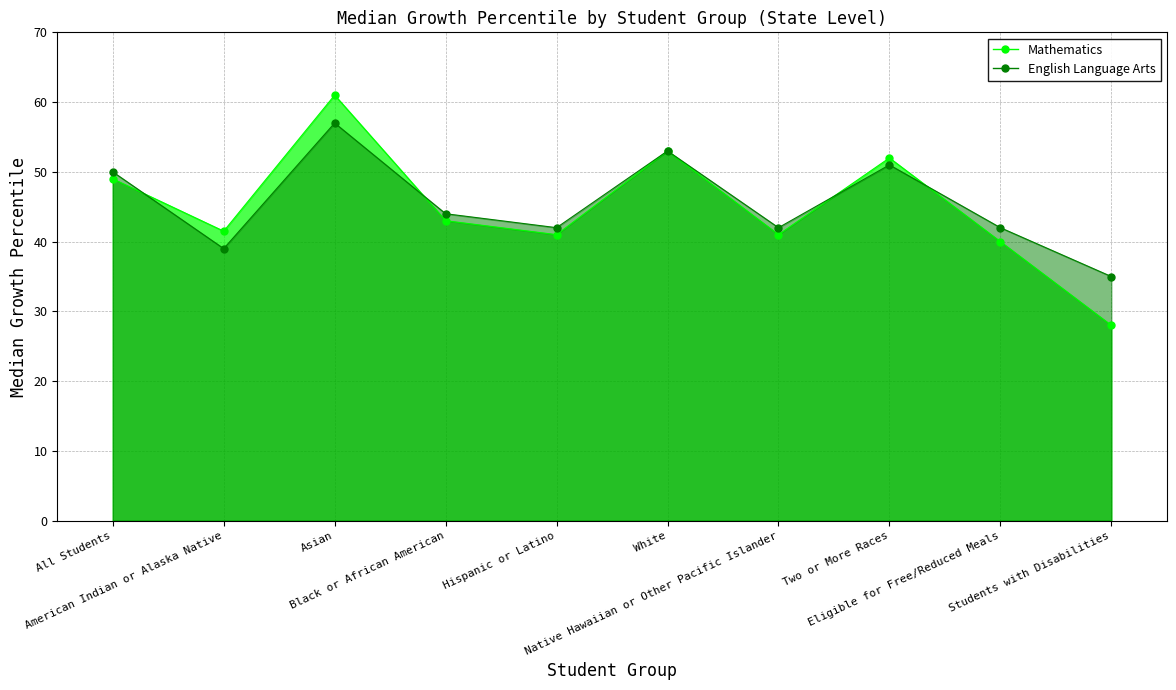

The value of Mathematics at All Students is 87.2. True or false?

False